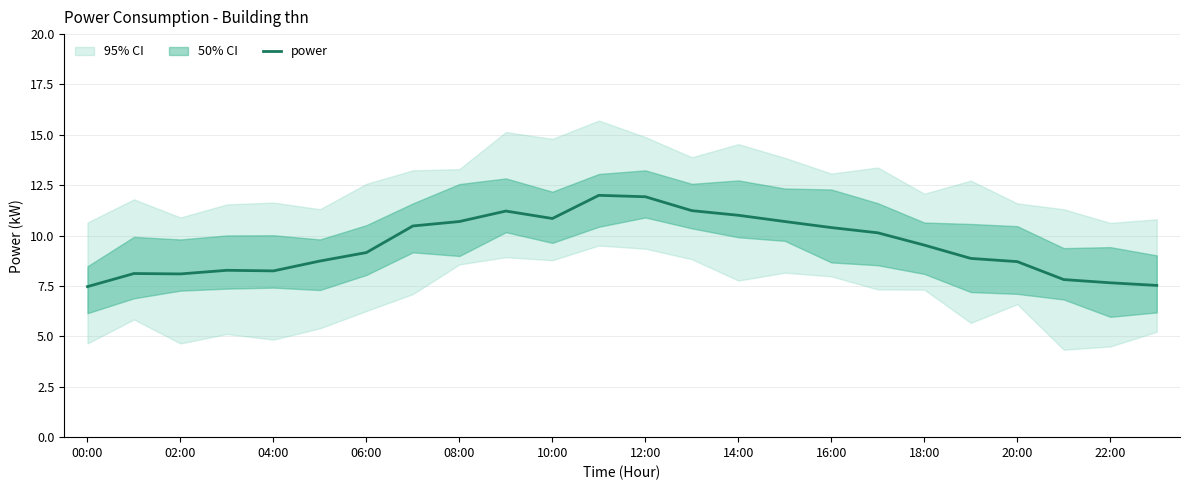

True or false: there are more than 0 points higher than both neighbors.

True